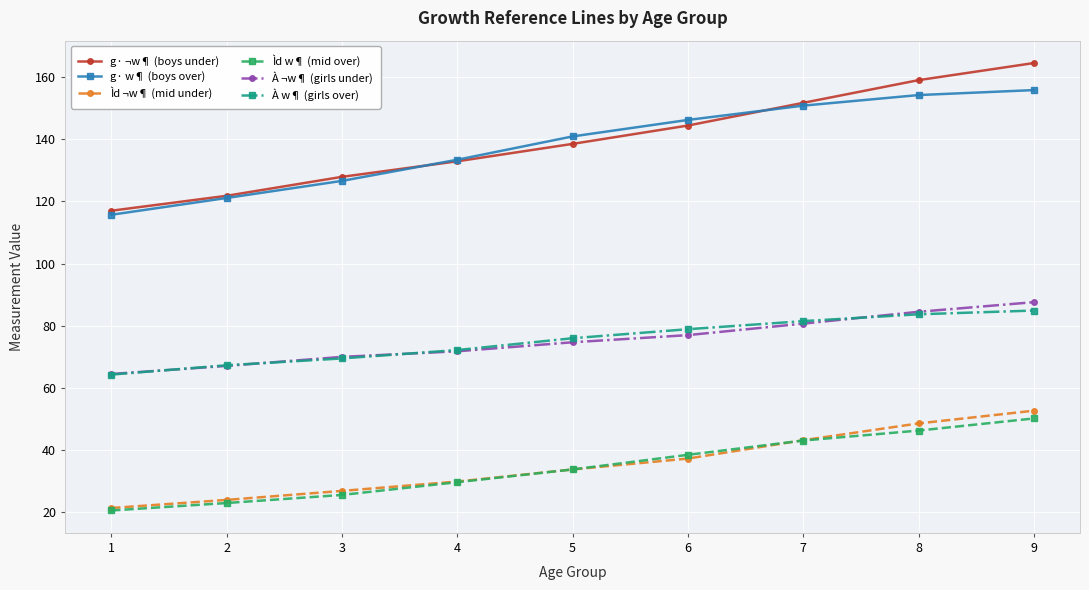

Which series has the widest spread of values?

g· ¬w¶ (boys under)